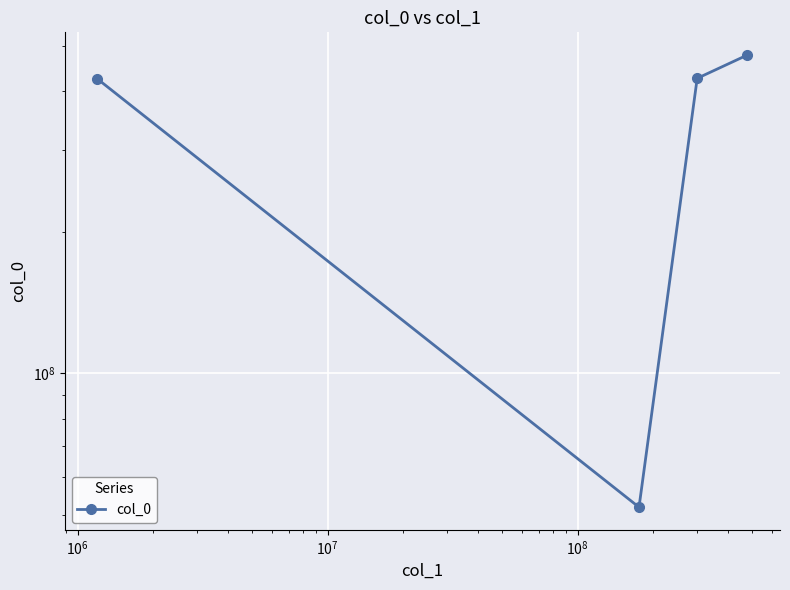

What value does the data have at $\mathdefault{10^{6}}$?

426007776.3